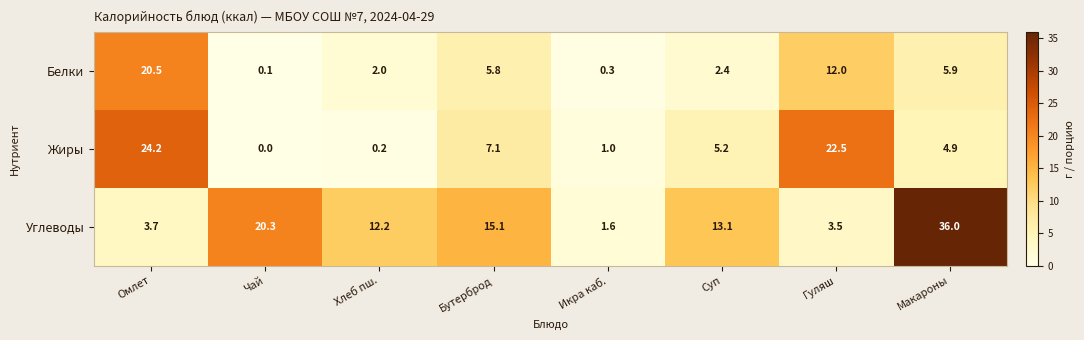

Reading left to right, transcribe all the data shown in this chart.

Белки: Омлет=20.5	Чай=0.1	Хлеб пш.=2.0	Бутерброд=5.8	Икра каб.=0.3	Суп=2.4	Гуляш=12.0	Макароны=5.9
Жиры: Омлет=24.2	Чай=0.0	Хлеб пш.=0.2	Бутерброд=7.1	Икра каб.=1.0	Суп=5.2	Гуляш=22.5	Макароны=4.9
Углеводы: Омлет=3.7	Чай=20.3	Хлеб пш.=12.2	Бутерброд=15.1	Икра каб.=1.6	Суп=13.1	Гуляш=3.5	Макароны=36.0